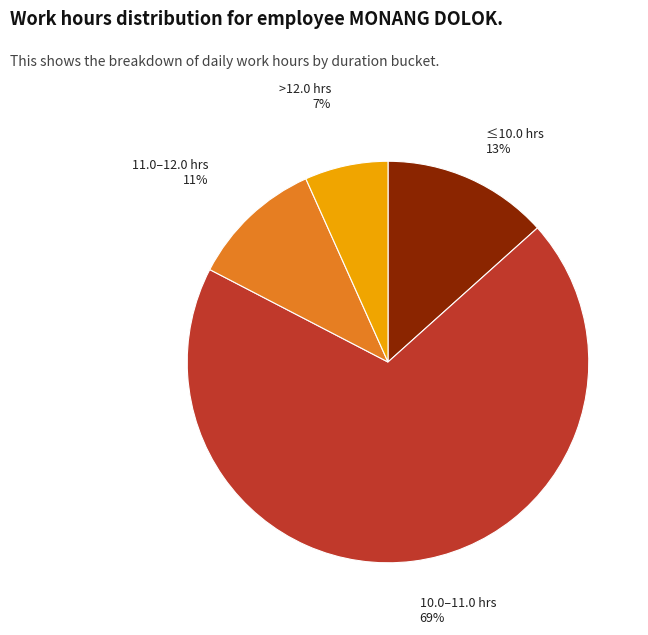

Is there any slice that represents more than half of the pie?

Yes